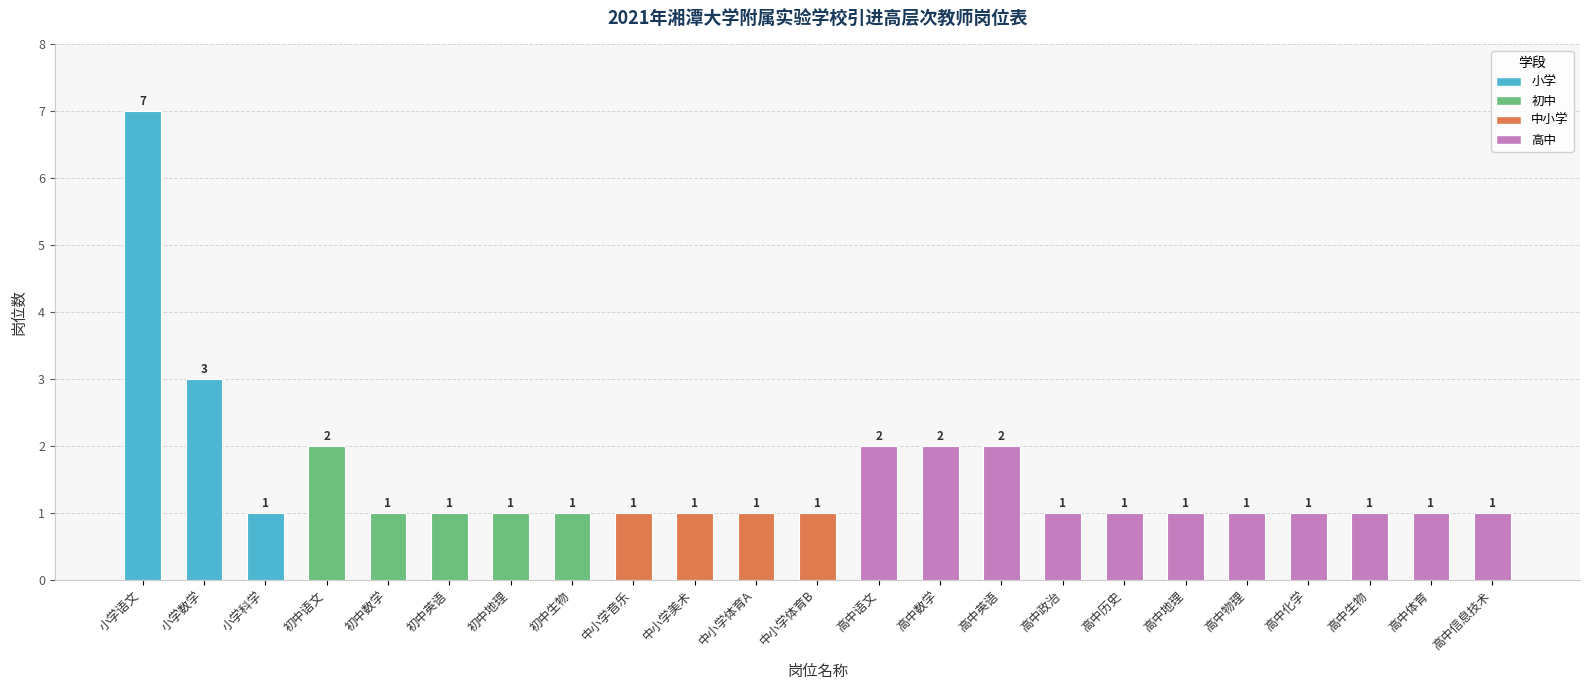

Reading left to right, extract all data points from this chart.

7	3	1	2	1	1	1	1	1	1	1	1	2	2	2	1	1	1	1	1	1	1	1